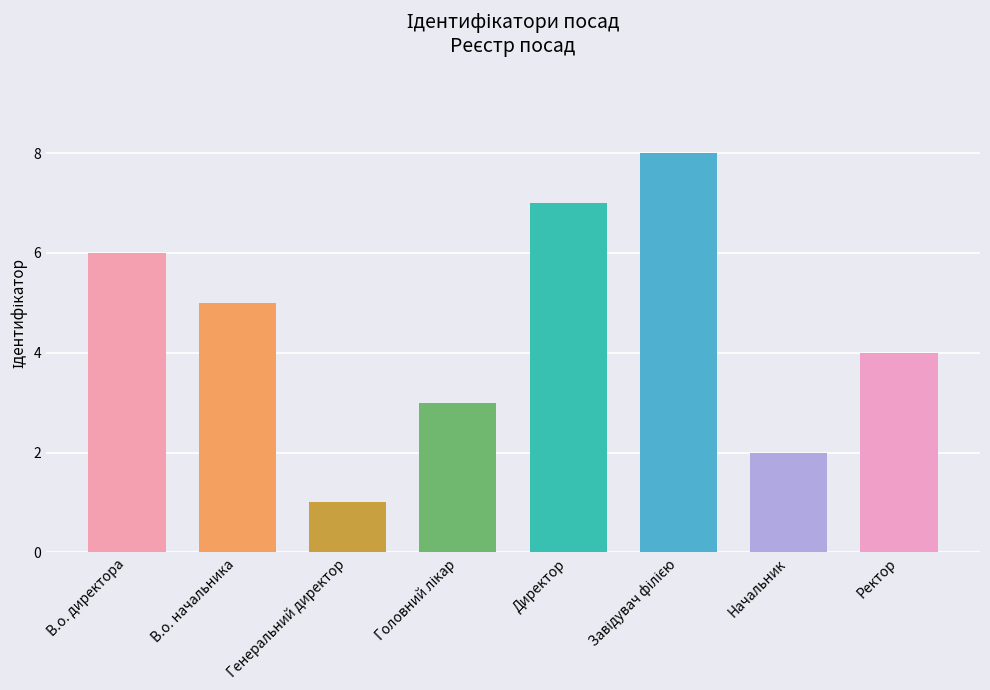

How many values are between 3 and 7?

5